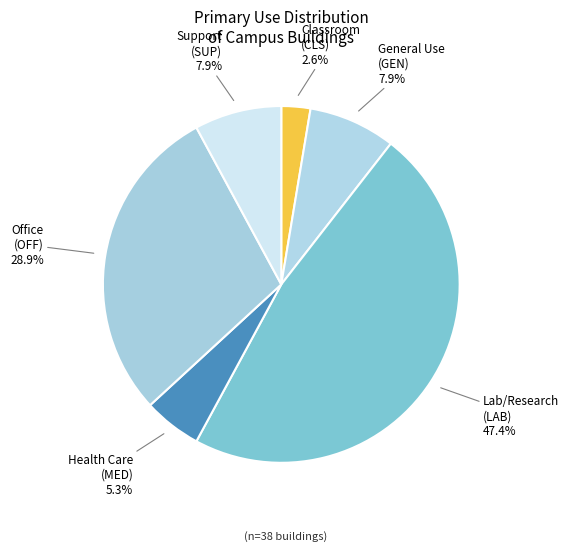

Rank the categories by value from lowest to highest.

CLS - Classroom, MED - Health Care, GEN - General Use, SUP - Support, OFF - Office, LAB - Laboratory/Research